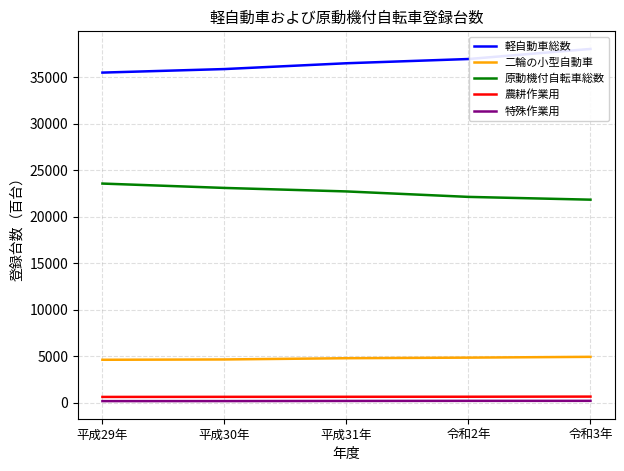

True or false: 特殊作業用 and 軽自動車総数 intersect in this chart.

False